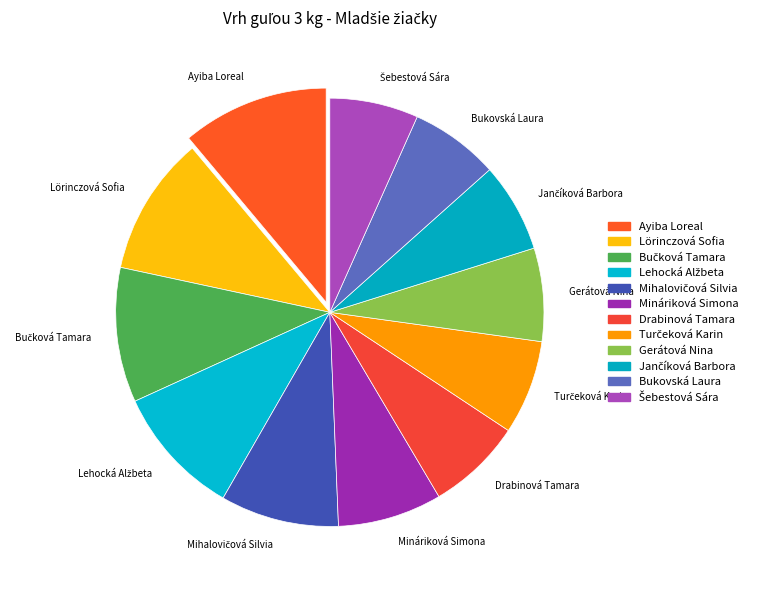

True or false: Bukovská Laura accounts for 7% of the total.

True